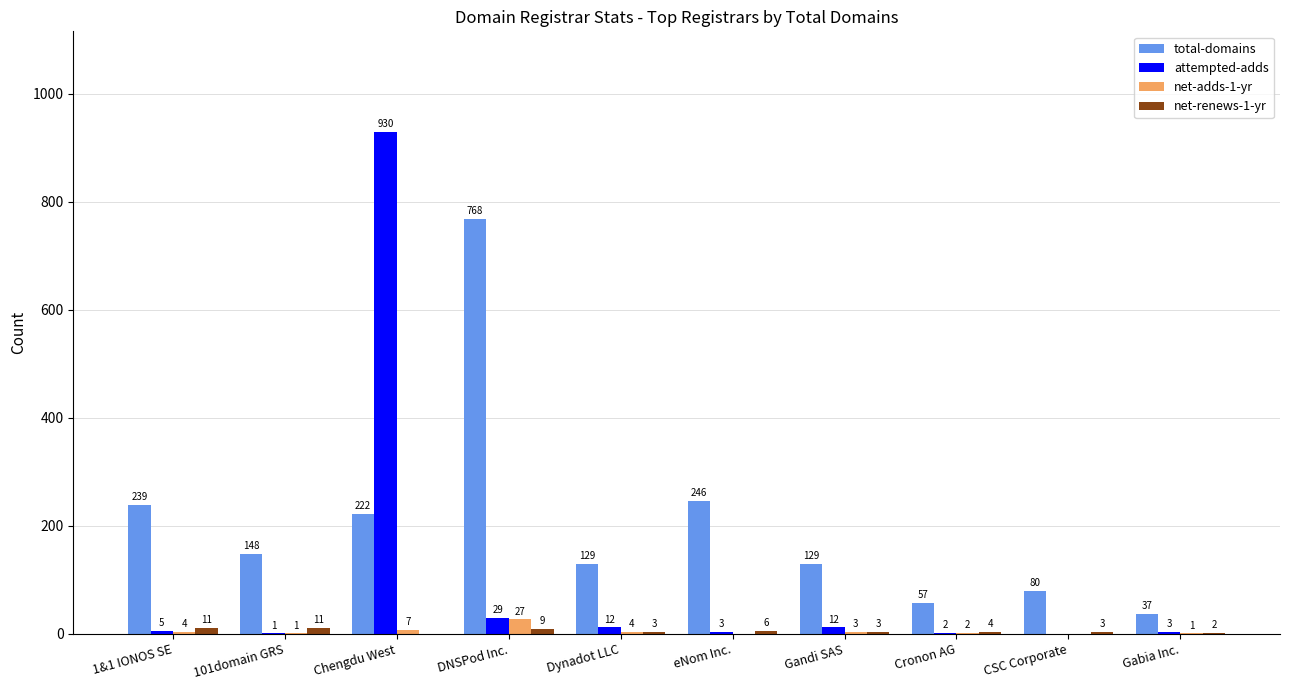

The value of total-domains at Chengdu West is 51. True or false?

False